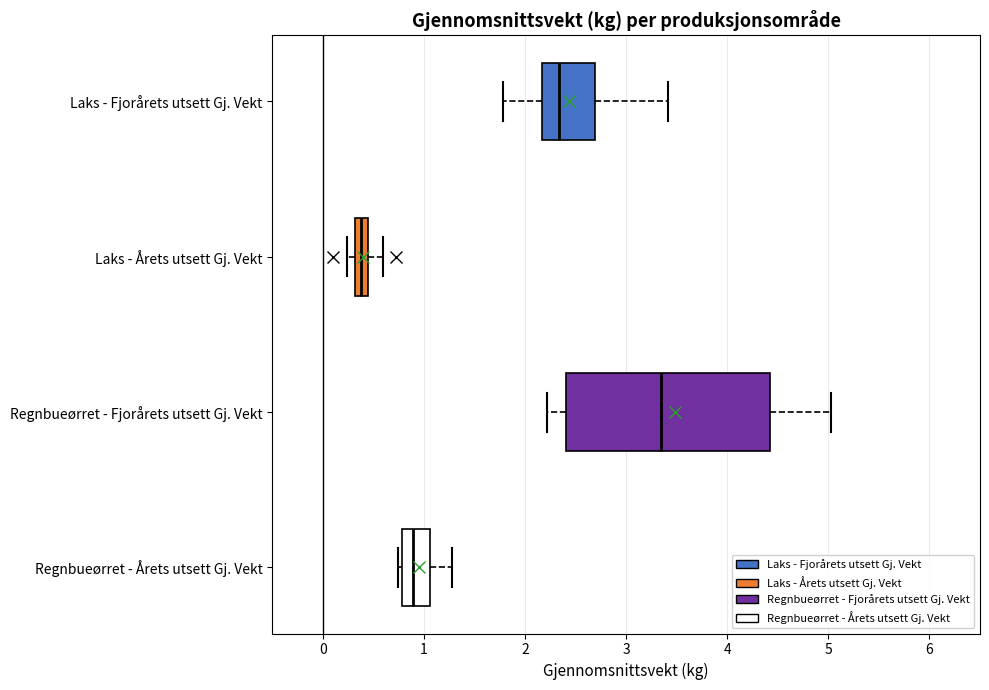

Which box's median line is the furthest to the right?

Regnbueørret - Fjorårets utsett Gj. Vekt